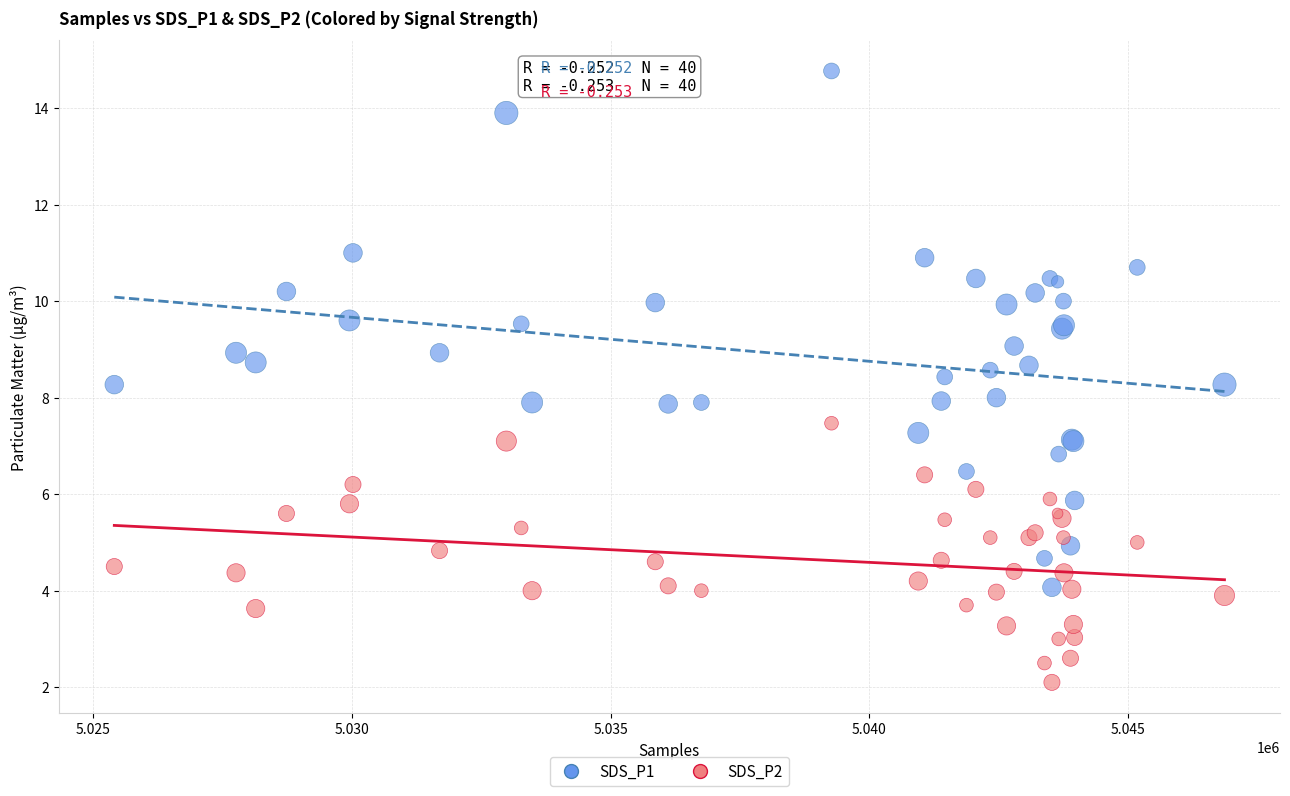

Which series has the widest spread of Y values?

SDS_P1